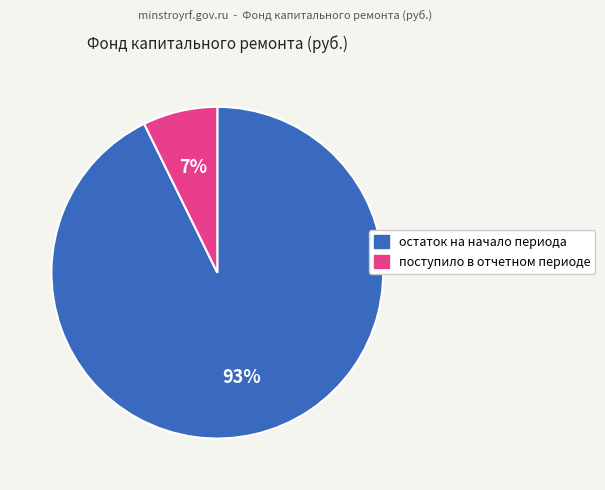

How many slices are in this pie chart?

2